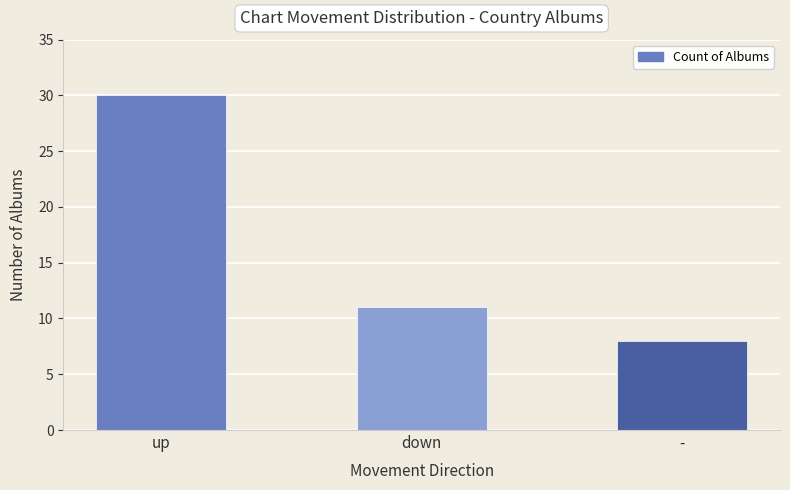

Rank the categories by value from lowest to highest.

-, down, up